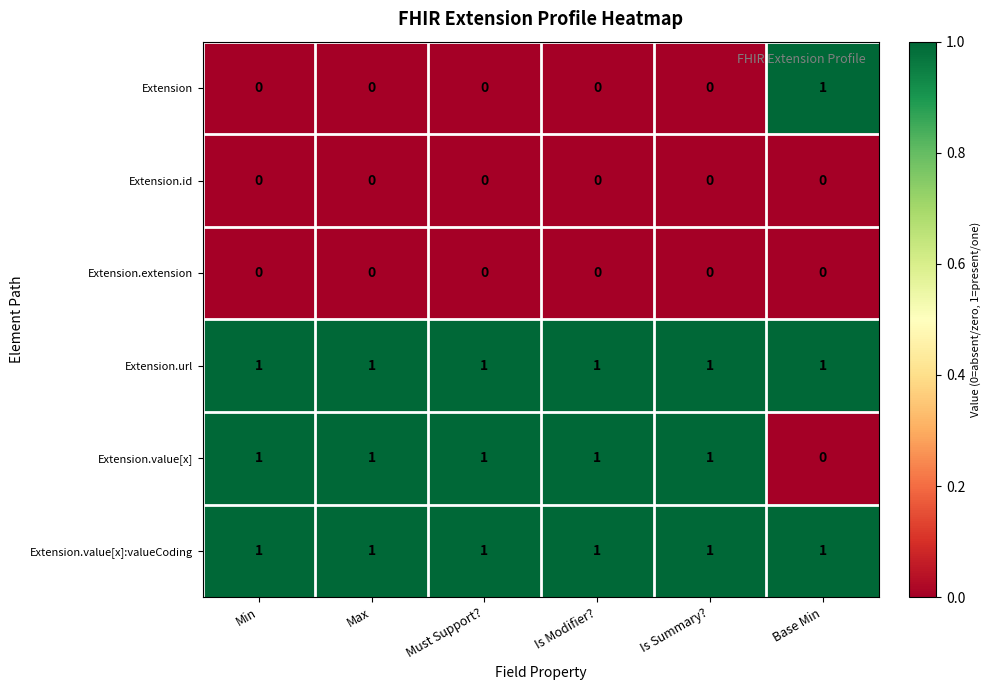

What is the greatest value displayed?

1